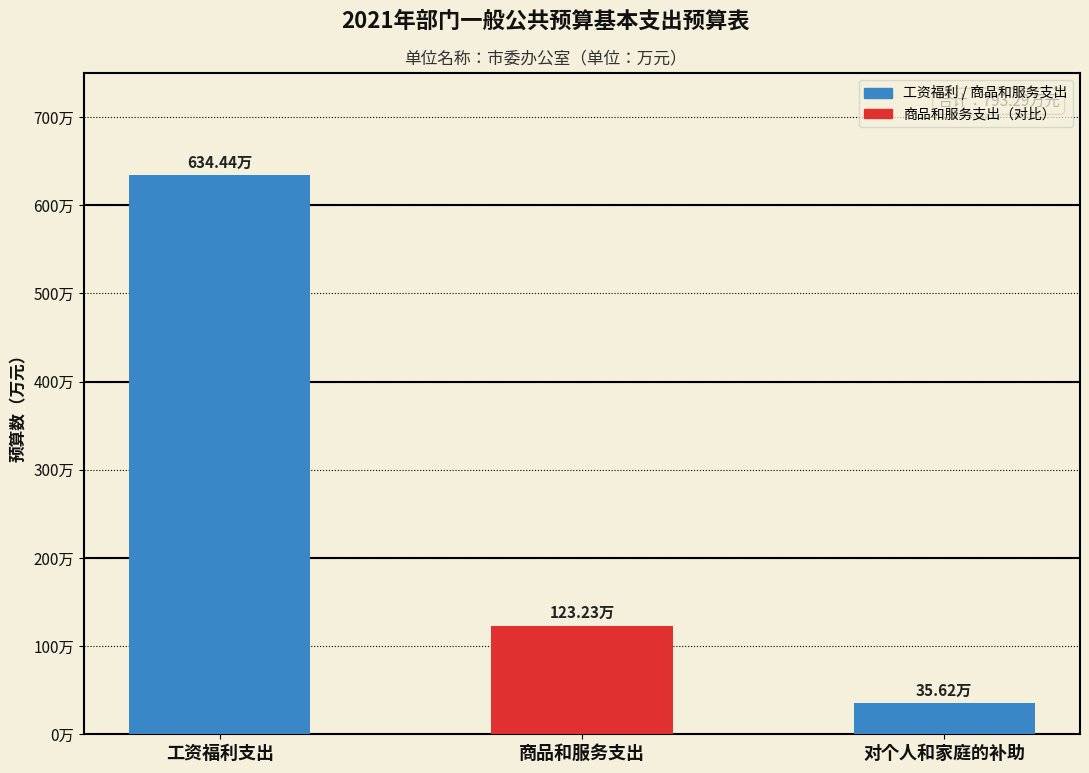

Which label corresponds to the largest value in the chart?

工资福利支出